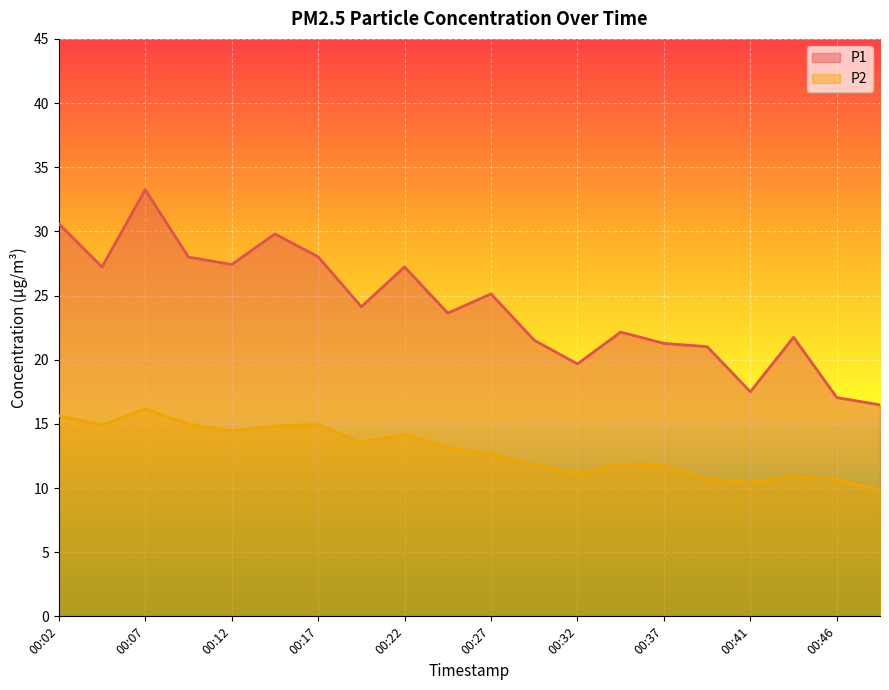

Reading left to right, transcribe all the data shown in this chart.

P1: 00:02=30.6	00:04=27.2	00:07=33.2	00:09=28.0	00:12=27.4	00:14=29.8	00:17=28.0	00:19=24.1	00:22=27.2	00:24=23.6	00:27=25.1	00:29=21.5	00:32=19.7	00:34=22.1	00:37=21.3	00:39=21.0	00:41=17.5	00:44=21.8	00:46=17.1	00:49=16.5
P2: 00:02=15.6	00:04=14.9	00:07=16.2	00:09=15.0	00:12=14.4	00:14=14.8	00:17=14.9	00:19=13.6	00:22=14.2	00:24=13.2	00:27=12.7	00:29=11.8	00:32=11.1	00:34=11.9	00:37=11.7	00:39=10.7	00:41=10.4	00:44=10.9	00:46=10.7	00:49=9.8